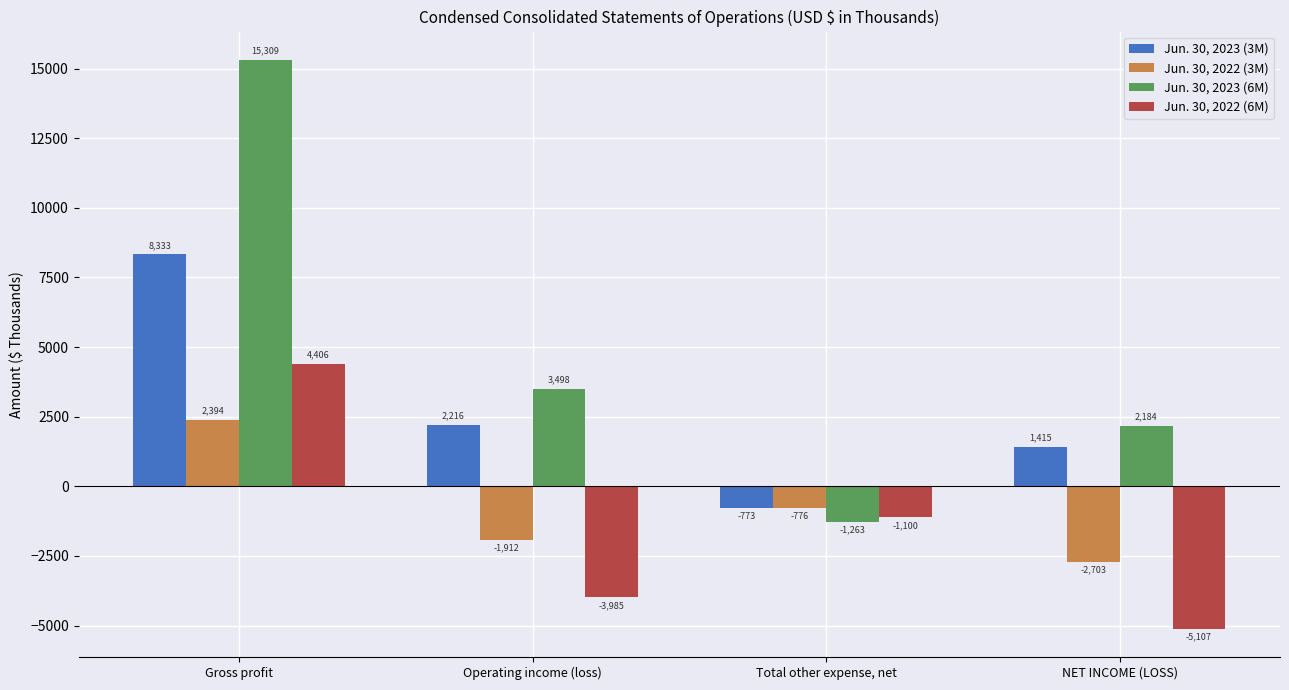

Which series has the largest total across all categories?

Jun. 30, 2023 (6M)